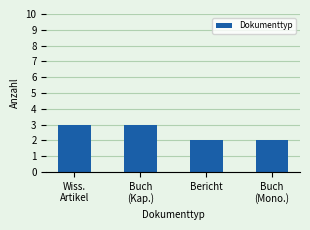

What is the value of the 1st bar from the left?

3